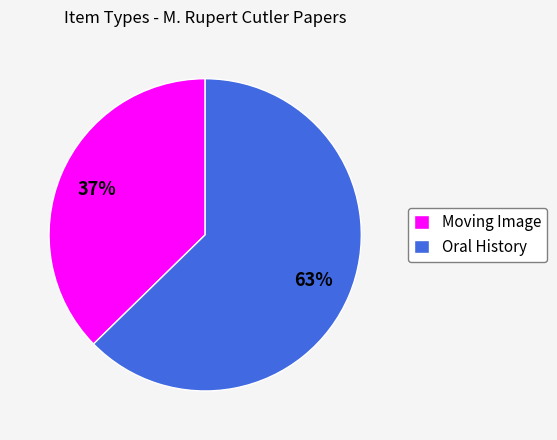

The Oral History slice represents 57% of the pie. True or false?

False